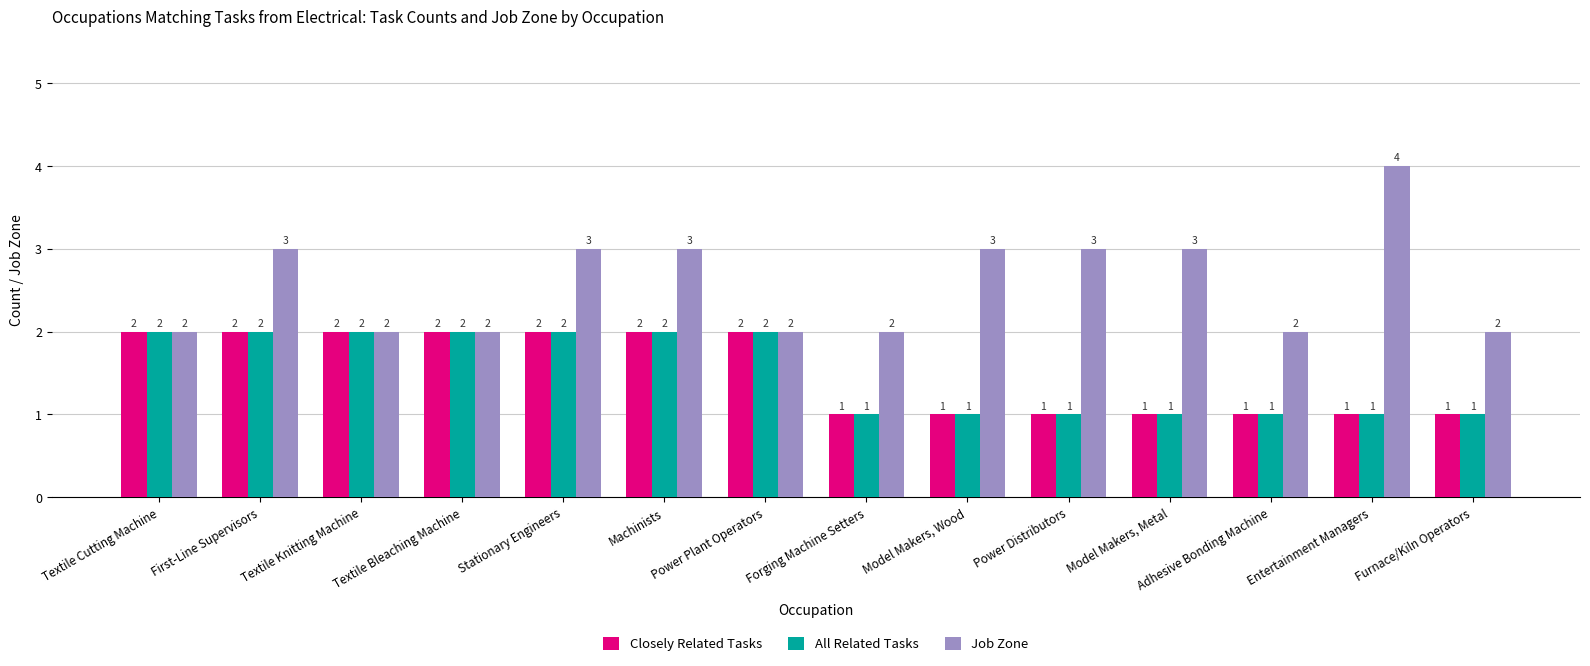

What are all the series names shown in the legend?

Closely Related Tasks, All Related Tasks, Job Zone